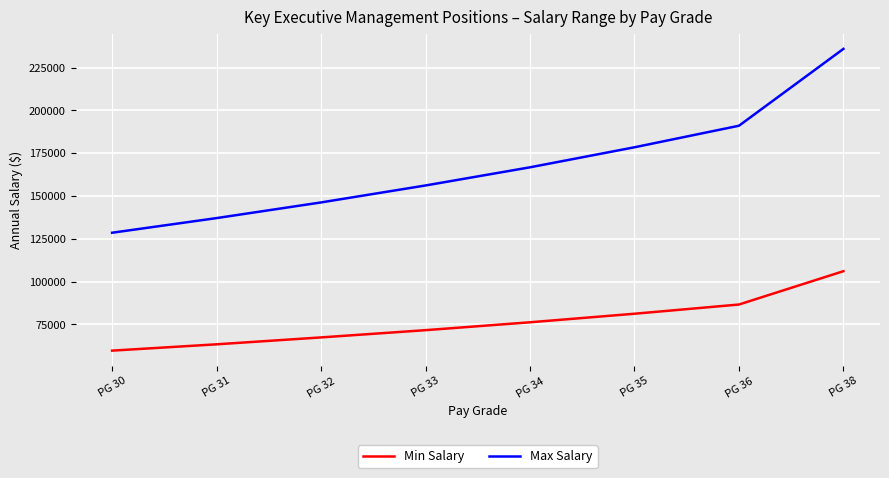

True or false: Min Salary and Max Salary intersect in this chart.

False